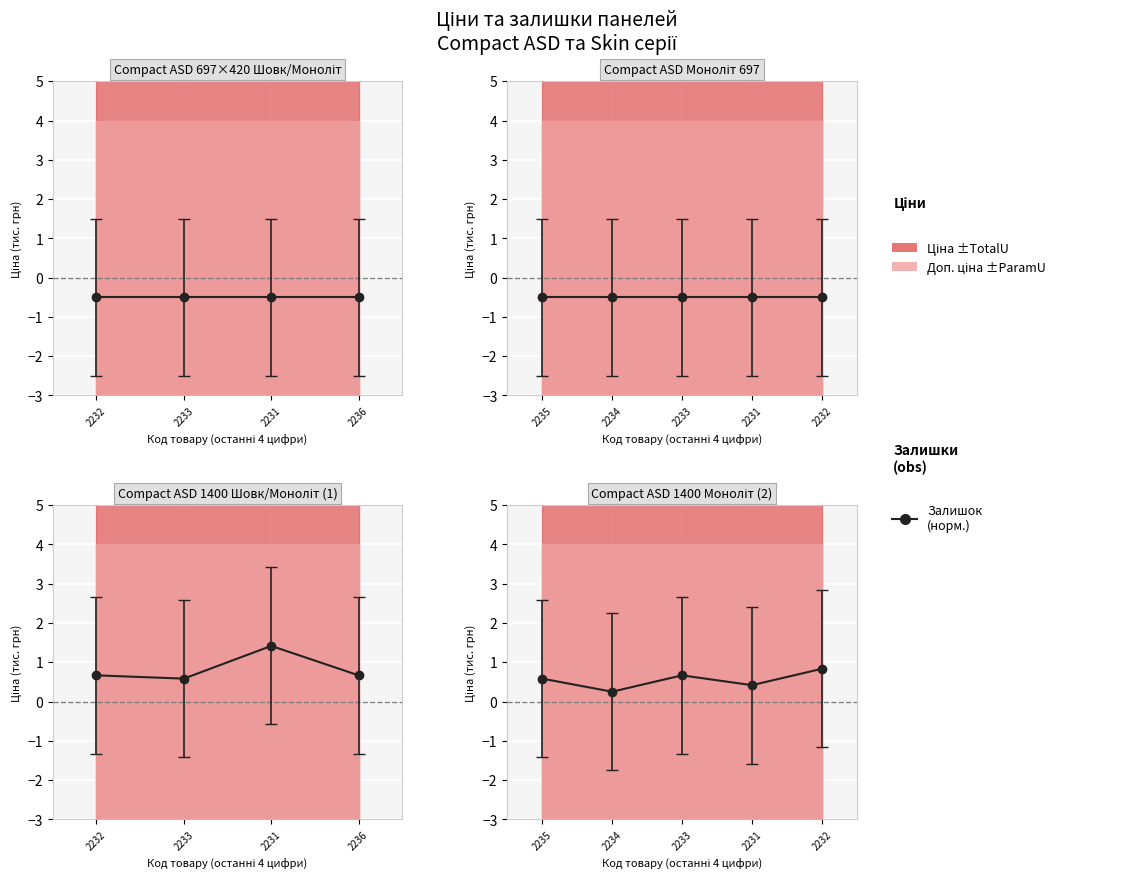

What is the difference between the second highest and minimum values?

0.4